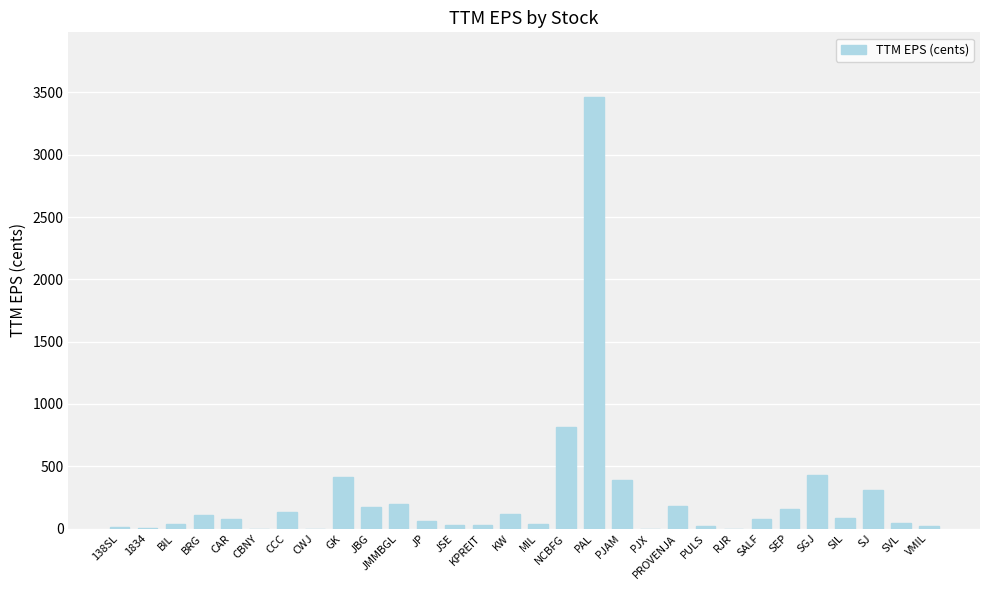

What is the approximate value at PROVENJA?

183.8